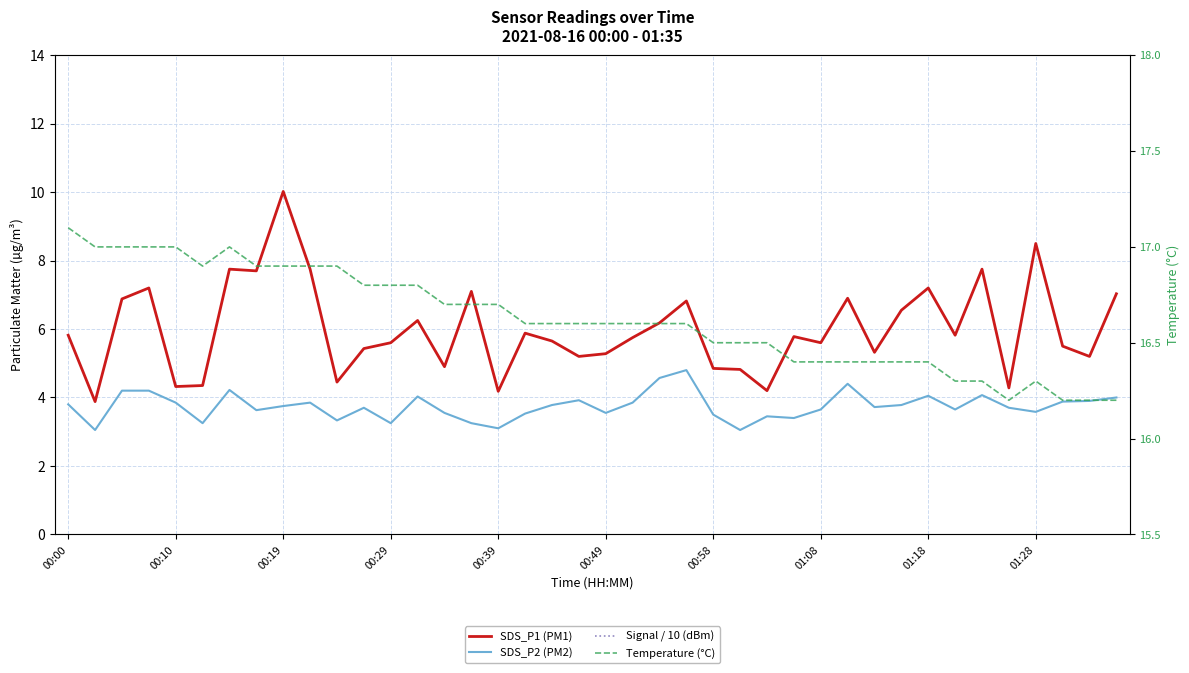

What is the spread (max minus min) of values at 37?

21.7